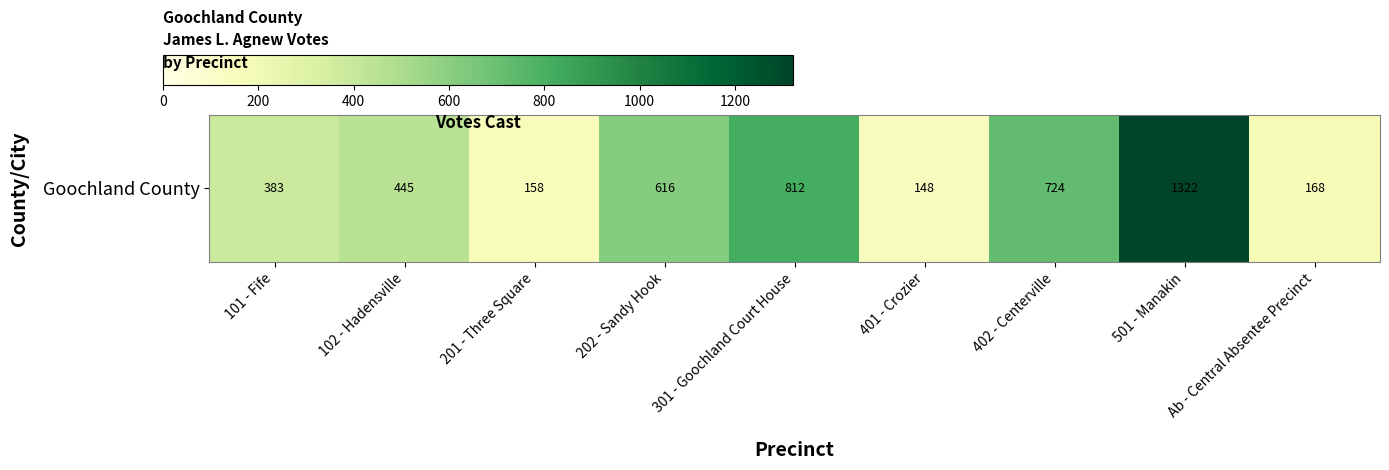

Reading left to right, what are all the values shown in this chart?

383	445	158	616	812	148	724	1322	168